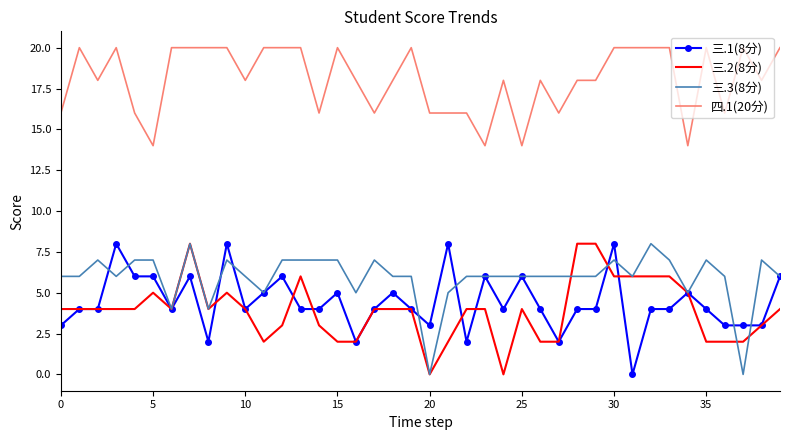

What is the average value of the 三.3(8分) series?

6